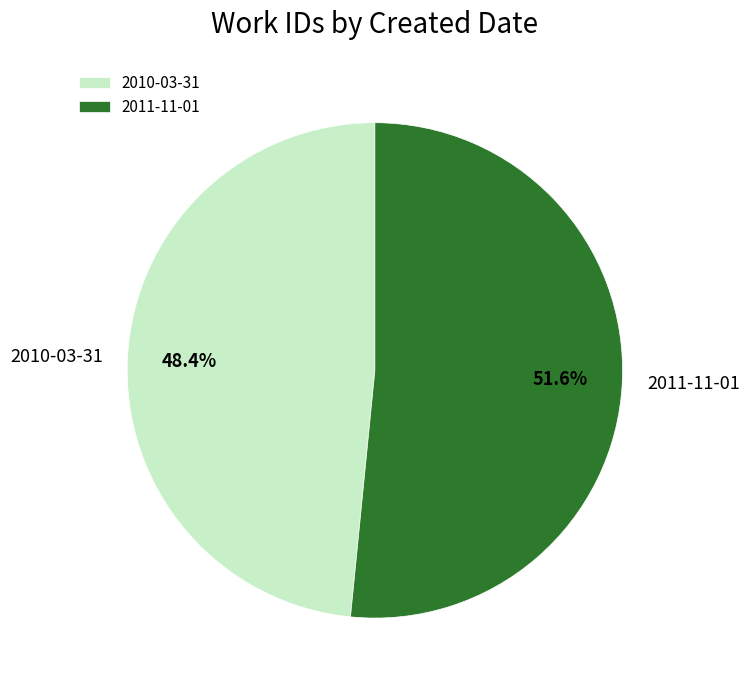

How many slices are in this pie chart?

2